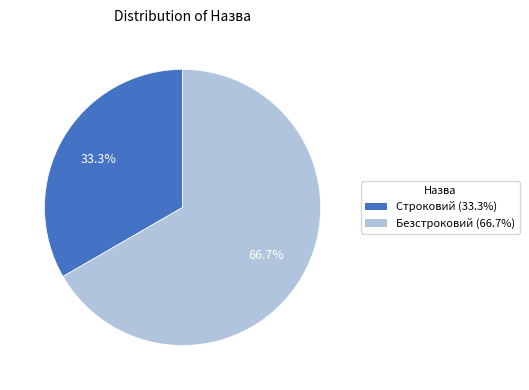

How much of the chart is everything except Безстроковий?

33.3%